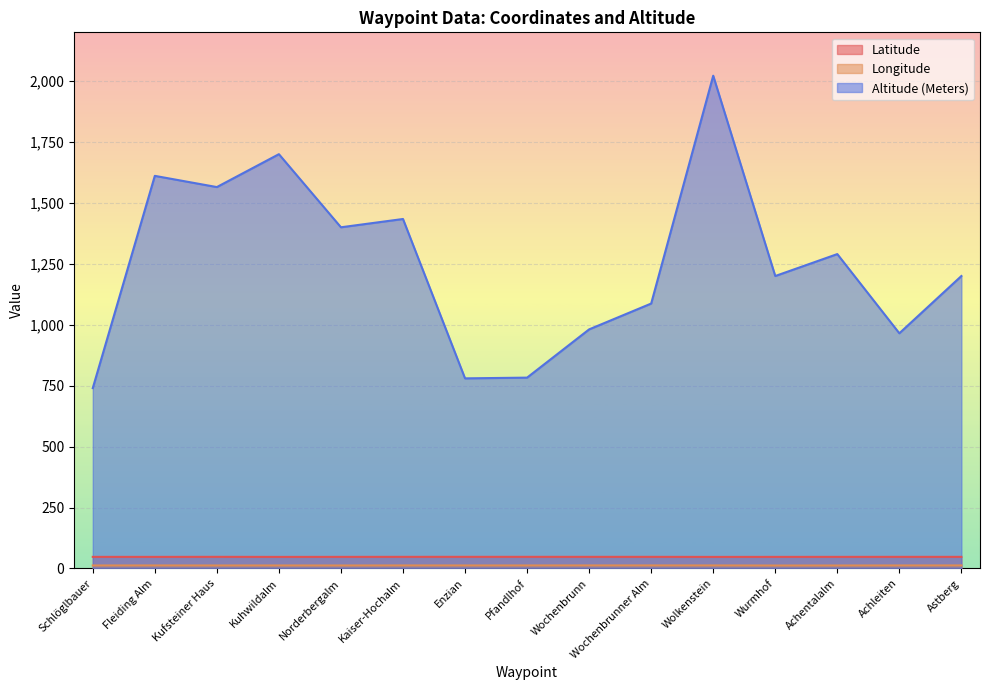

What is the value of the Altitude (Meters) point at the 2nd from the left?

1611.0